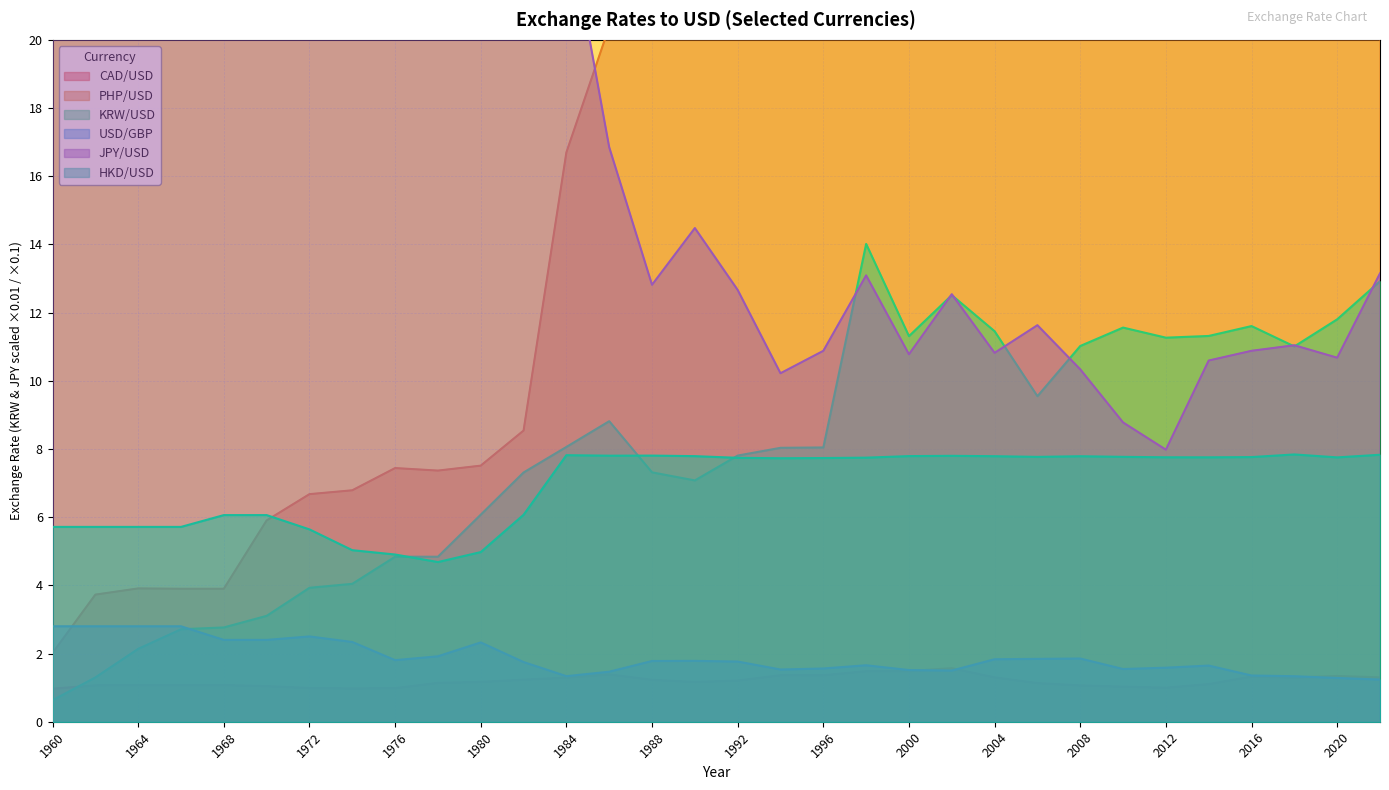

Reading left to right, what are all the values shown in this chart?

CAD/USD: 1960=1.0	1962=1.1	1964=1.1	1966=1.1	1968=1.1	1970=1.0	1972=1.0	1974=1.0	1976=1.0	1978=1.1	1980=1.2	1982=1.2	1984=1.3	1986=1.4	1988=1.2	1990=1.2	1992=1.2	1994=1.4	1996=1.4	1998=1.5	2000=1.5	2002=1.6	2004=1.3	2006=1.1	2008=1.1	2010=1.0	2012=1.0	2014=1.1	2016=1.3	2018=1.3	2020=1.3	2022=1.3
PHP/USD: 1960=2.0	1962=3.7	1964=3.9	1966=3.9	1968=3.9	1970=5.9	1972=6.7	1974=6.8	1976=7.4	1978=7.4	1980=7.5	1982=8.5	1984=16.7	1986=20.4	1988=21.1	1990=24.3	1992=25.5	1994=26.4	1996=26.2	1998=40.9	2000=44.2	2002=51.6	2004=56.0	2006=51.3	2008=44.5	2010=45.1	2012=42.2	2014=44.6	2016=47.5	2018=52.7	2020=49.6	2022=54.5
KRW/USD: 1960=0.6	1962=1.3	1964=2.1	1966=2.7	1968=2.8	1970=3.1	1972=3.9	1974=4.0	1976=4.8	1978=4.8	1980=6.1	1982=7.3	1984=8.1	1986=8.8	1988=7.3	1990=7.1	1992=7.8	1994=8.0	1996=8.0	1998=14.0	2000=11.3	2002=12.5	2004=11.5	2006=9.5	2008=11.0	2010=11.6	2012=11.3	2014=11.3	2016=11.6	2018=11.0	2020=11.8	2022=12.9
USD/GBP: 1960=2.8	1962=2.8	1964=2.8	1966=2.8	1968=2.4	1970=2.4	1972=2.5	1974=2.3	1976=1.8	1978=1.9	1980=2.3	1982=1.8	1984=1.3	1986=1.5	1988=1.8	1990=1.8	1992=1.8	1994=1.5	1996=1.6	1998=1.7	2000=1.5	2002=1.5	2004=1.8	2006=1.8	2008=1.9	2010=1.5	2012=1.6	2014=1.6	2016=1.4	2018=1.3	2020=1.3	2022=1.2
JPY/USD: 1960=36.0	1962=36.0	1964=36.0	1966=36.0	1968=36.0	1970=36.0	1972=30.3	1974=29.2	1976=29.7	1978=21.0	1980=22.7	1982=24.9	1984=23.8	1986=16.9	1988=12.8	1990=14.5	1992=12.7	1994=10.2	1996=10.9	1998=13.1	2000=10.8	2002=12.5	2004=10.8	2006=11.6	2008=10.3	2010=8.8	2012=8.0	2014=10.6	2016=10.9	2018=11.0	2020=10.7	2022=13.2
HKD/USD: 1960=5.7	1962=5.7	1964=5.7	1966=5.7	1968=6.1	1970=6.1	1972=5.6	1974=5.0	1976=4.9	1978=4.7	1980=5.0	1982=6.1	1984=7.8	1986=7.8	1988=7.8	1990=7.8	1992=7.7	1994=7.7	1996=7.7	1998=7.7	2000=7.8	2002=7.8	2004=7.8	2006=7.8	2008=7.8	2010=7.8	2012=7.8	2014=7.8	2016=7.8	2018=7.8	2020=7.8	2022=7.8